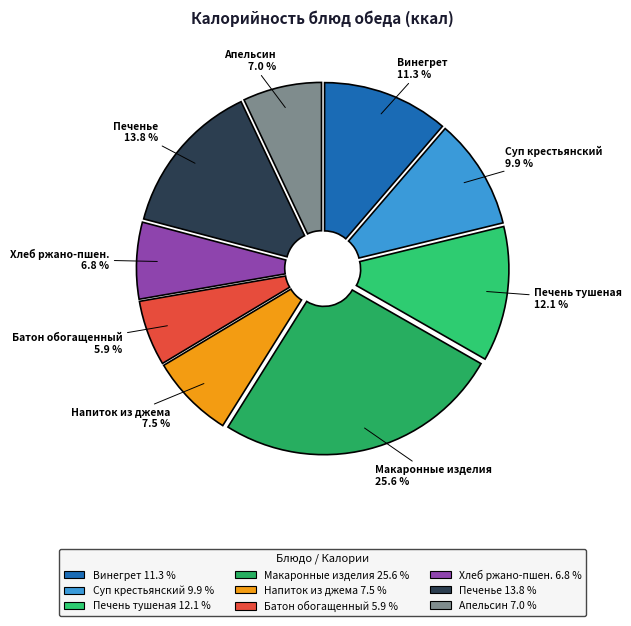

How much of the chart is everything except Суп крестьянский 9.9 %?

90.1%